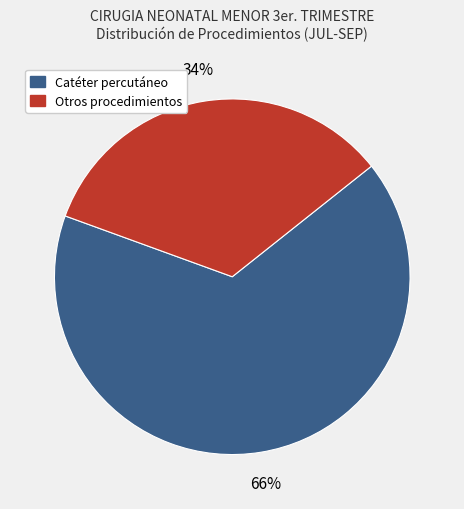

To the nearest percent, what is the difference between the largest and smallest slice percentages?

32%